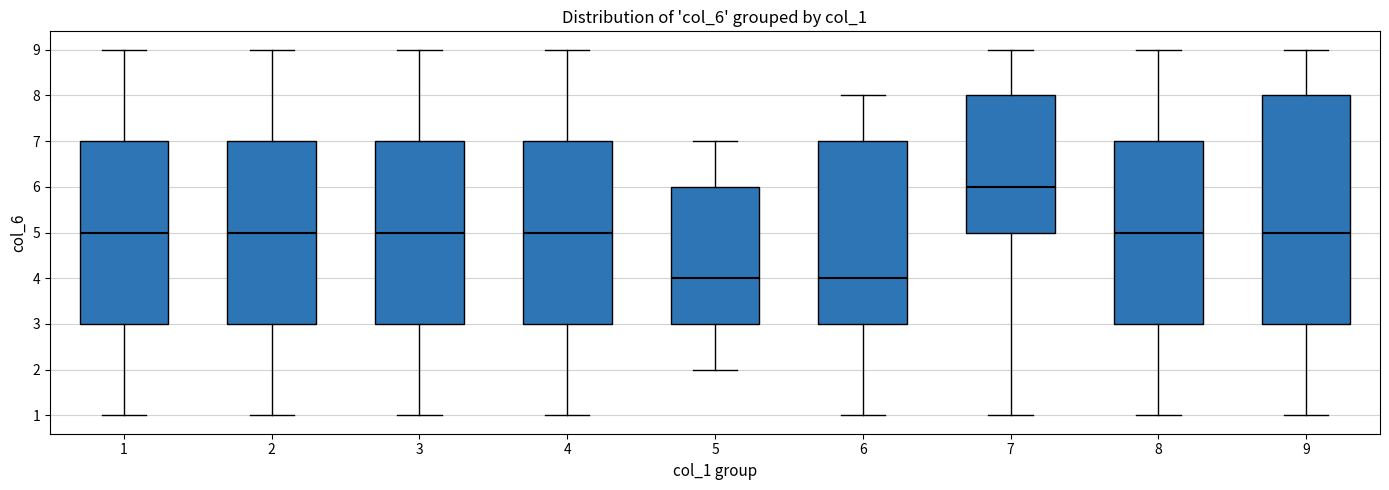

Which box's median line is the highest?

7